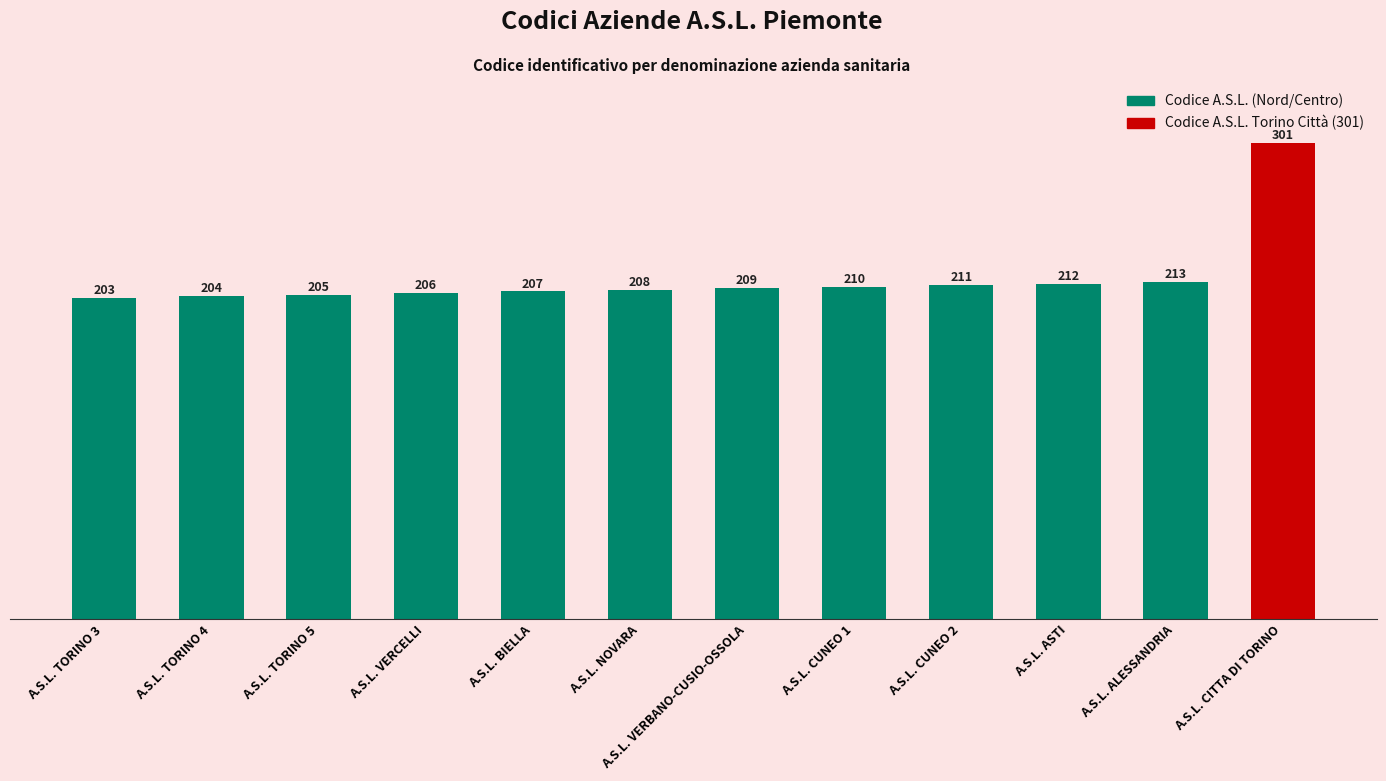

How many values are below 209?

6